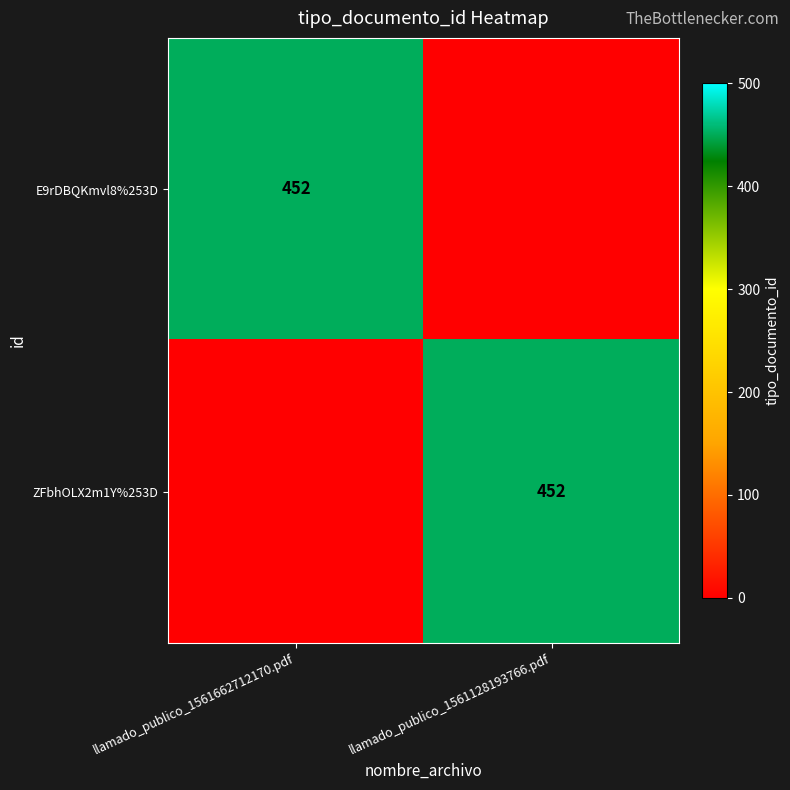

What is the total value across all series at llamado_publico_1561662712170.pdf?

452